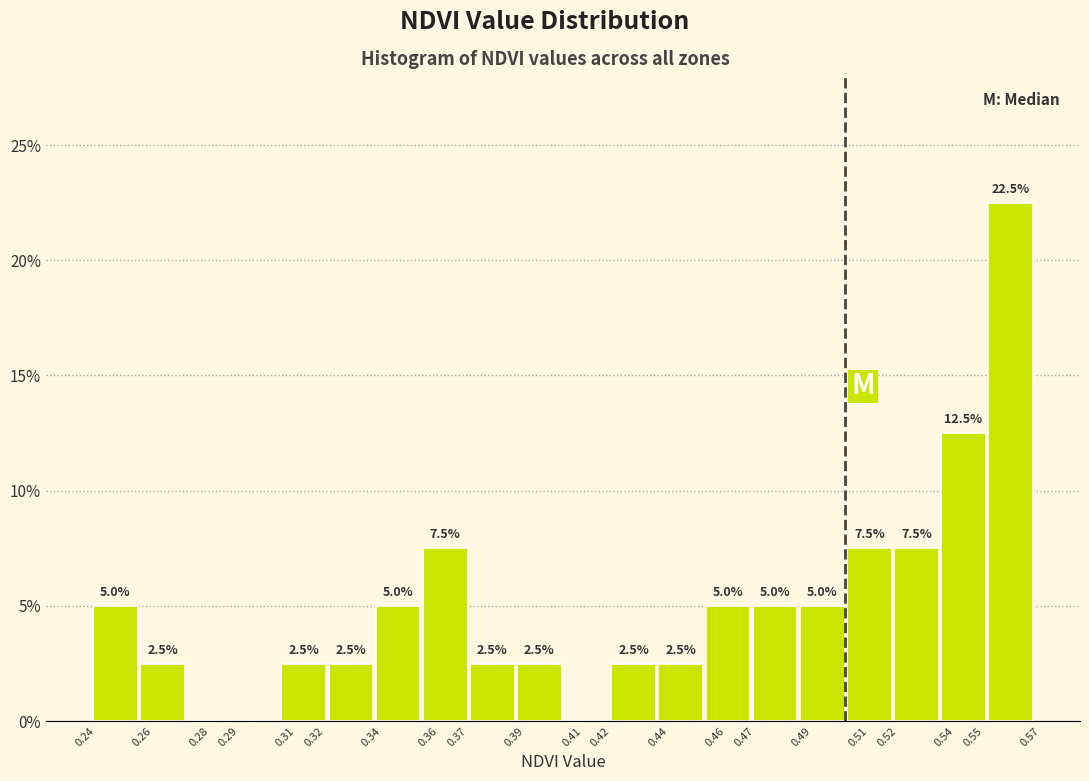

Which range on the x-axis has the tallest bar?

0.555 to 0.571